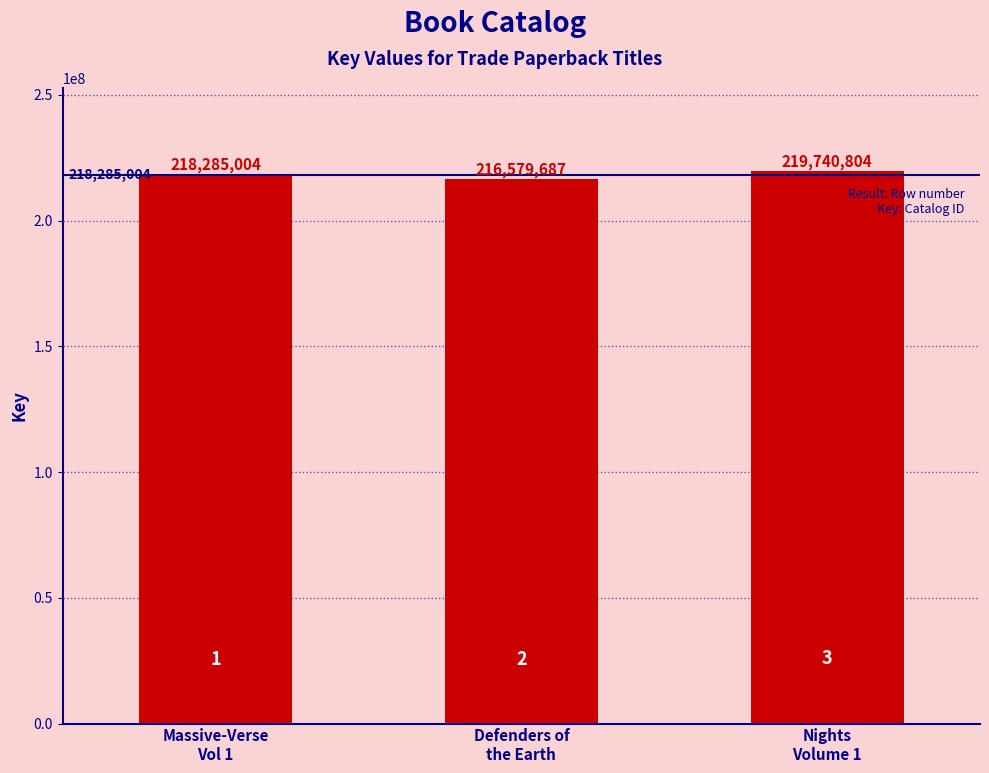

What is the difference between the values at Defenders of
the Earth and Massive-Verse
Vol 1?

1705317